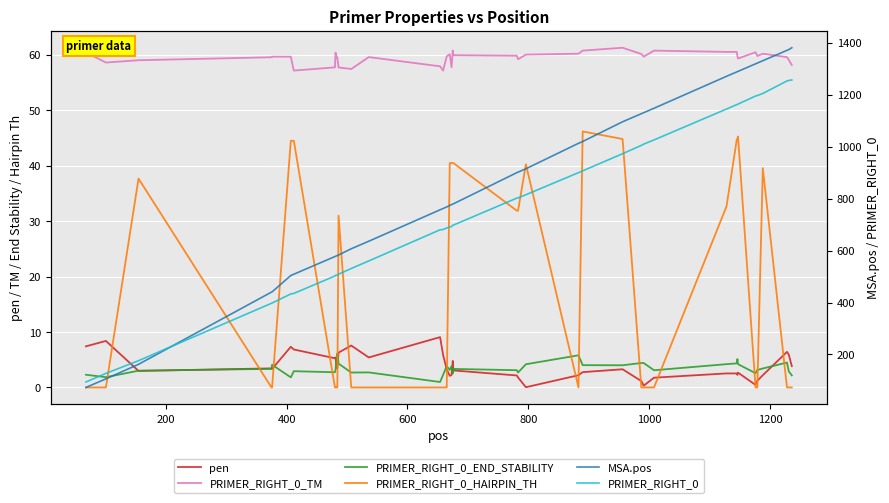

How many series are shown in this chart?

6